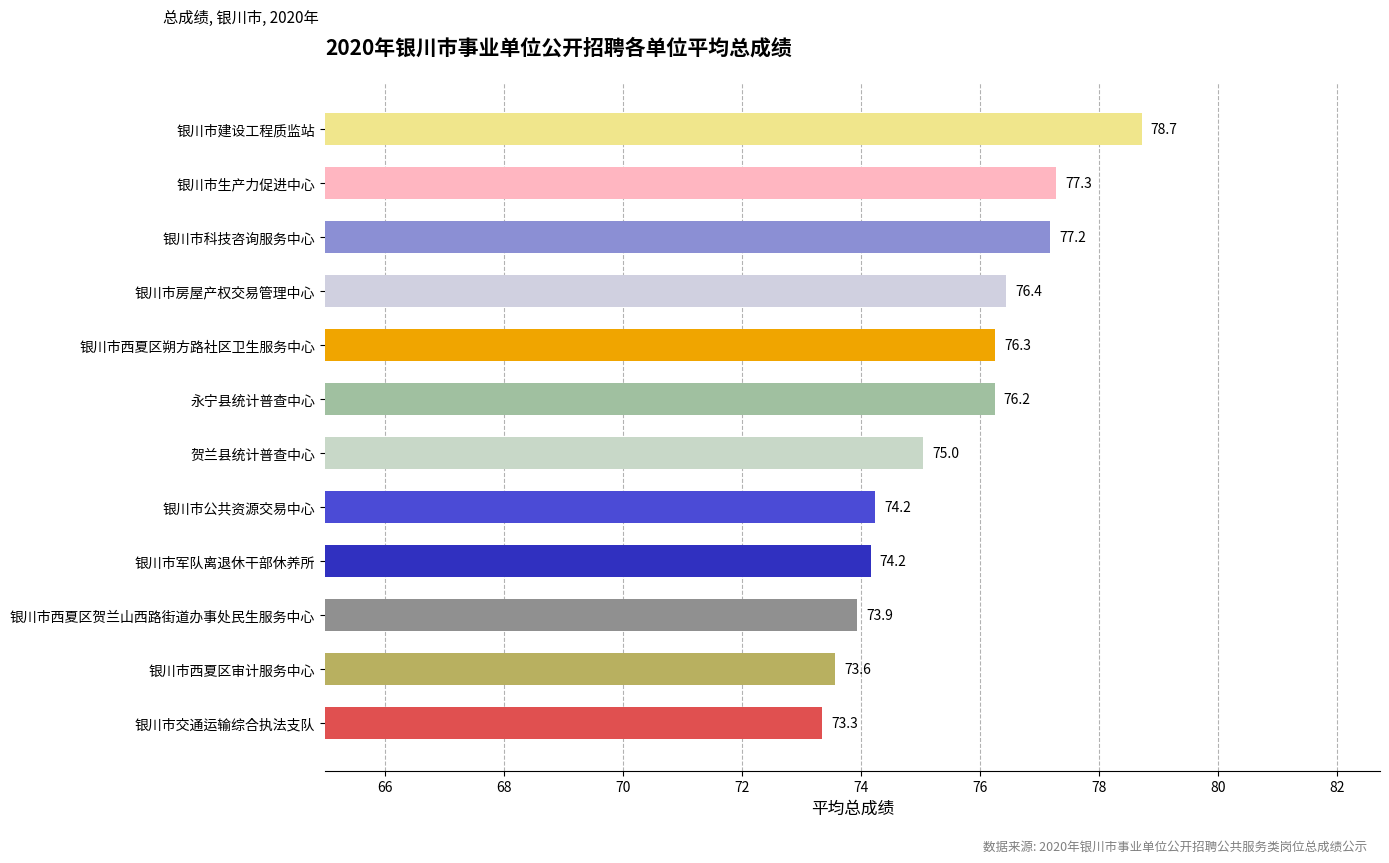

What is the ratio of the value at 银川市西夏区审计服务中心 to the value at 贺兰县统计普查中心?

1.0